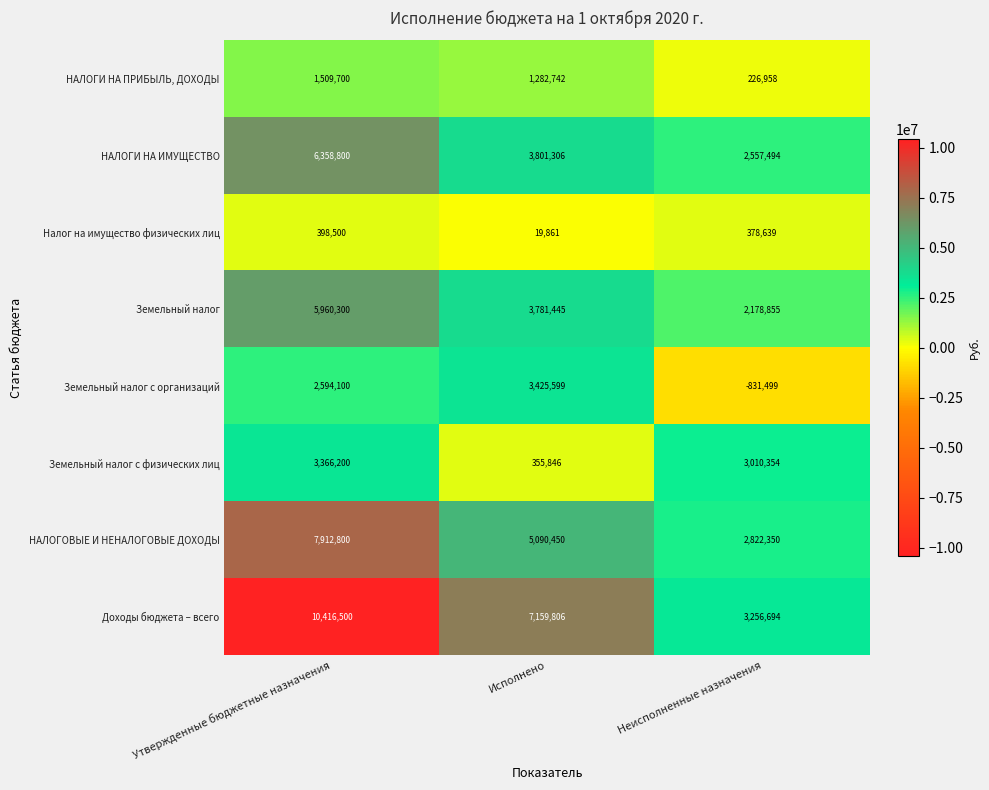

Is it true that Земельный налог equals 3781445 at Исполнено?

True